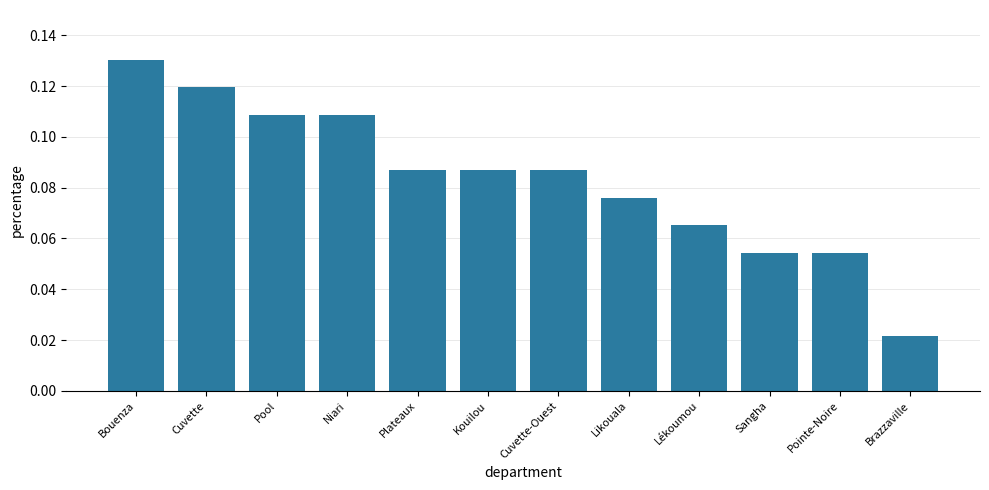

What is the label of the 3rd bar from the right?

Sangha